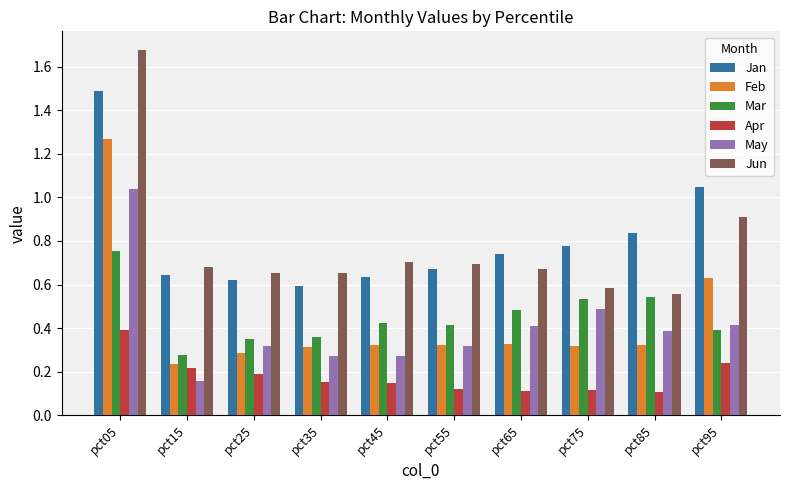

The value of Apr at pct65 is 0.2. True or false?

False